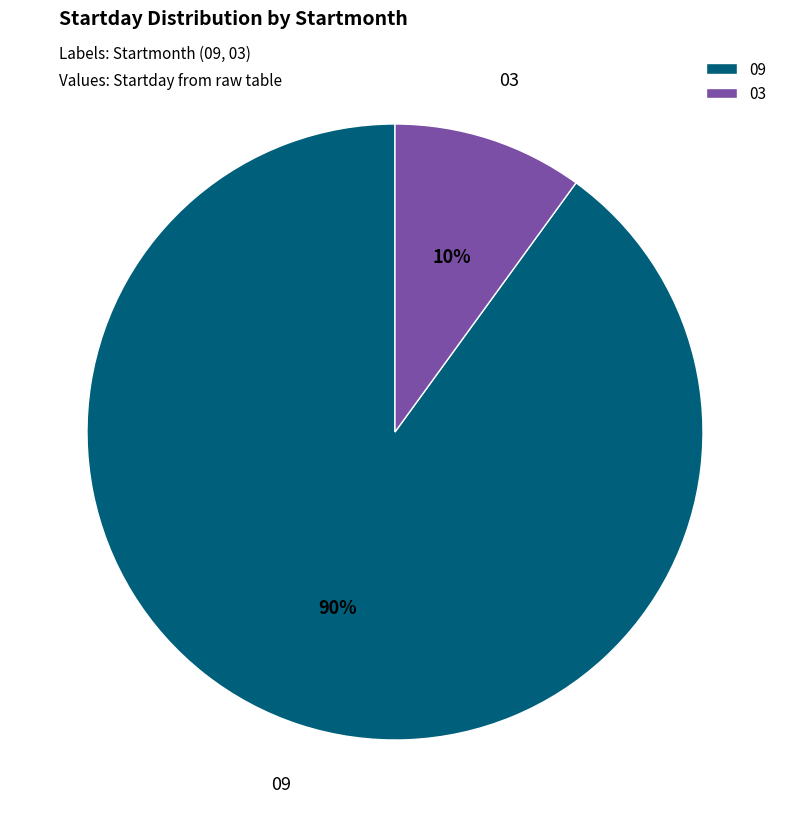

To the nearest percent, what is the difference between the largest and smallest slice percentages?

80%